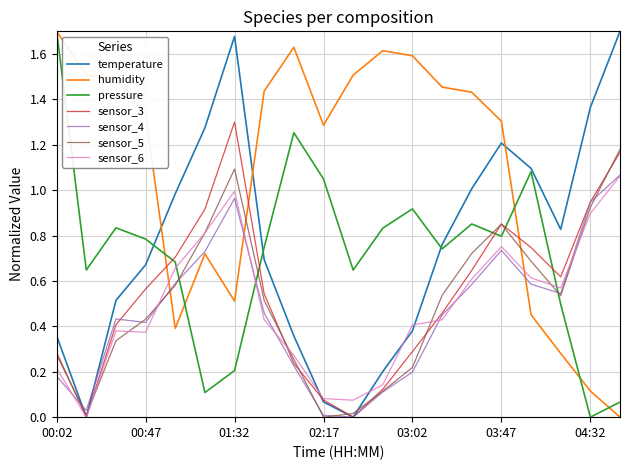

True or false: sensor_6 and humidity intersect in this chart.

True